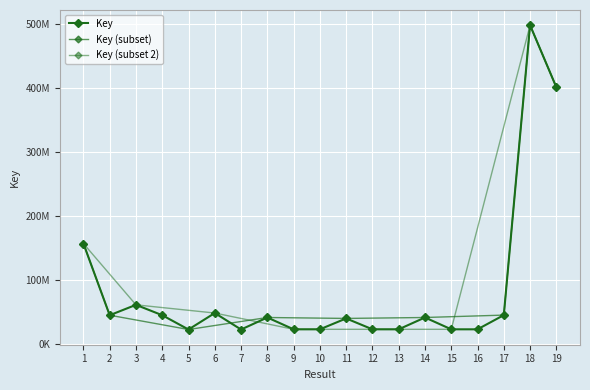

What is the ratio of the value at 8 to the value at 15?

1.8